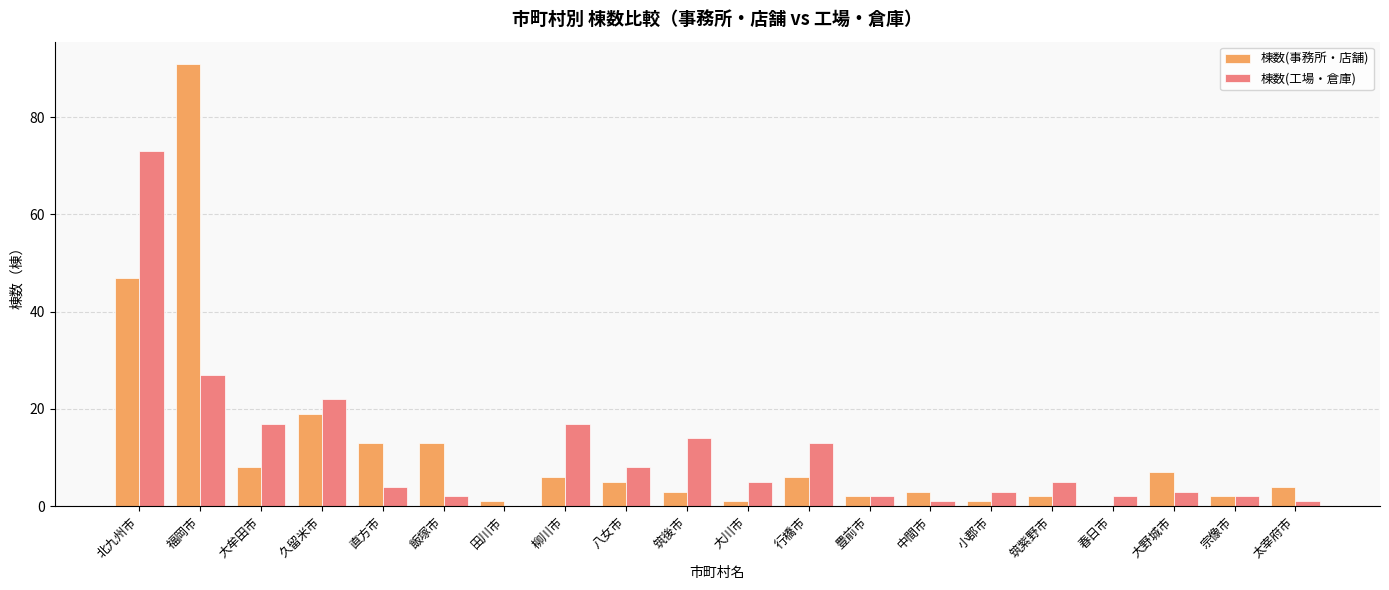

The value of 棟数(事務所・店舗) at 大野城市 is 7. True or false?

True